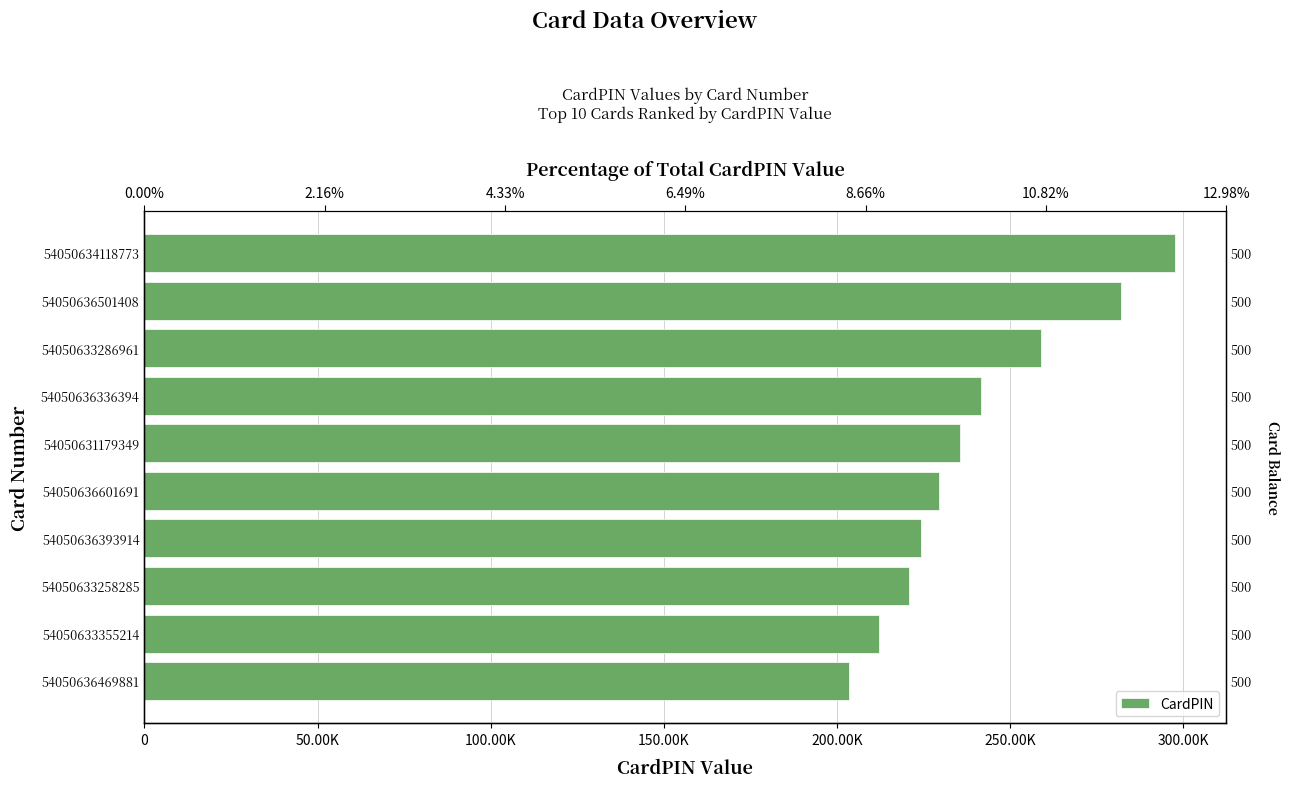

Reading left to right, what are all the values shown in this chart?

203502	212197	220870	224257	229621	235679	241542	258943	282002	297561